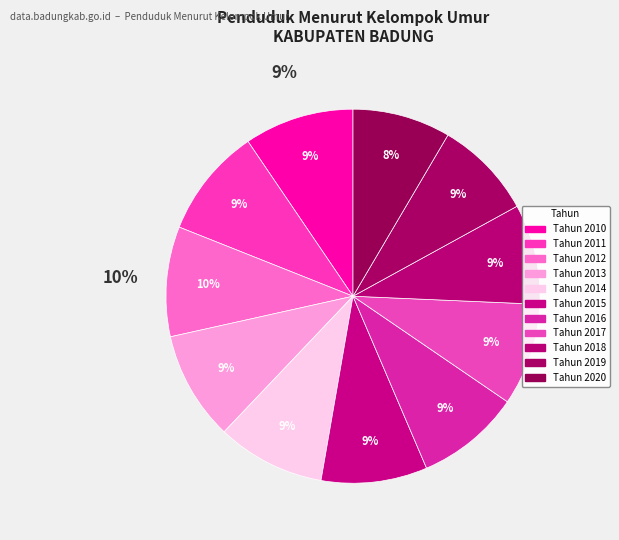

Which category has the biggest portion of the pie?

Tahun 2012